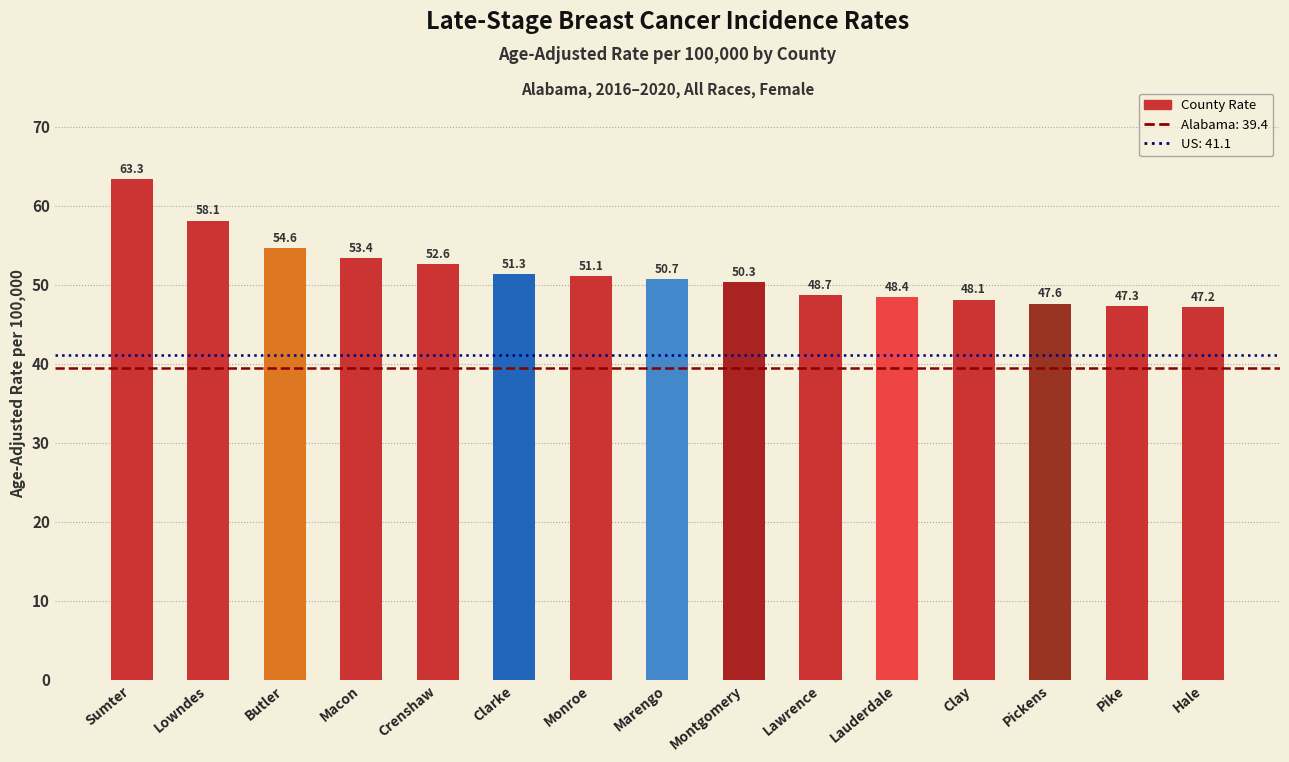

The chart shows a value of 50.7 at Marengo. True or false?

True